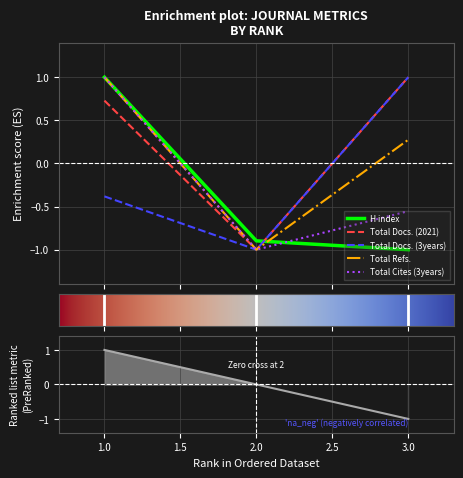

What is the sum of all H index values?

-0.9